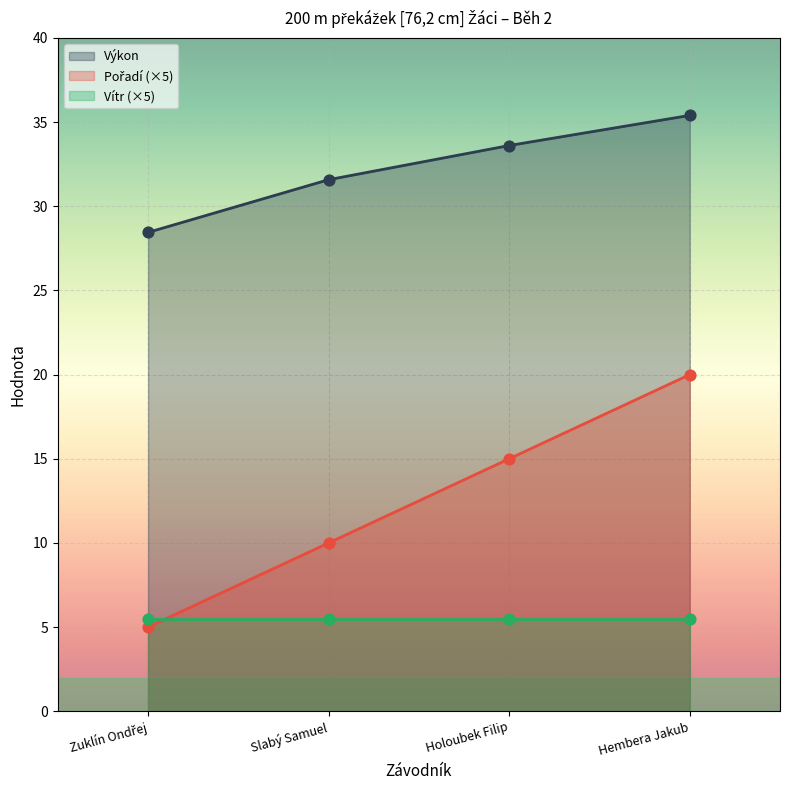

Where is Výkon nearest to the value 31?

Slabý Samuel